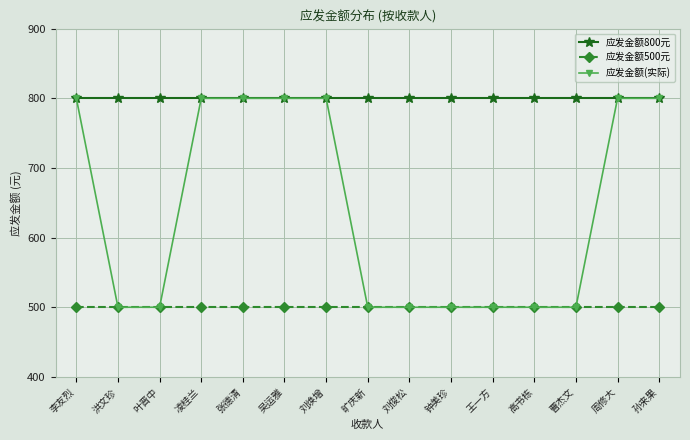

Does the chart display data point markers on the line(s)?

Yes